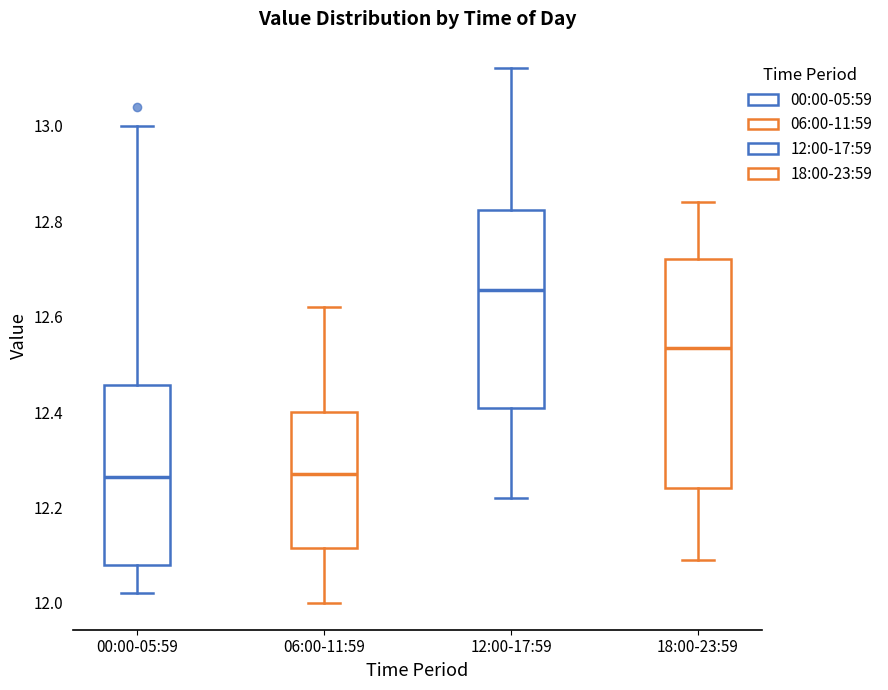

Reading left to right, transcribe this box plot: for each box, give where its median line is, the range the box spans, and where its two whiskers end, as read against the y-axis. The values are not printed on the chart, so give them approximately, as read against the axis.

00:00-05:59: median 12.26, box 12.08 to 12.46, whiskers 12.02 to 13.00
06:00-11:59: median 12.28, box 12.12 to 12.40, whiskers 12.00 to 12.62
12:00-17:59: median 12.66, box 12.40 to 12.82, whiskers 12.22 to 13.12
18:00-23:59: median 12.54, box 12.24 to 12.72, whiskers 12.10 to 12.84